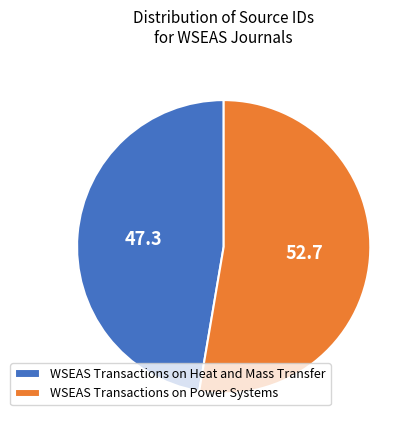

Do WSEAS Transactions on Power Systems and WSEAS Transactions on Heat and Mass Transfer together represent more than half of the pie?

Yes